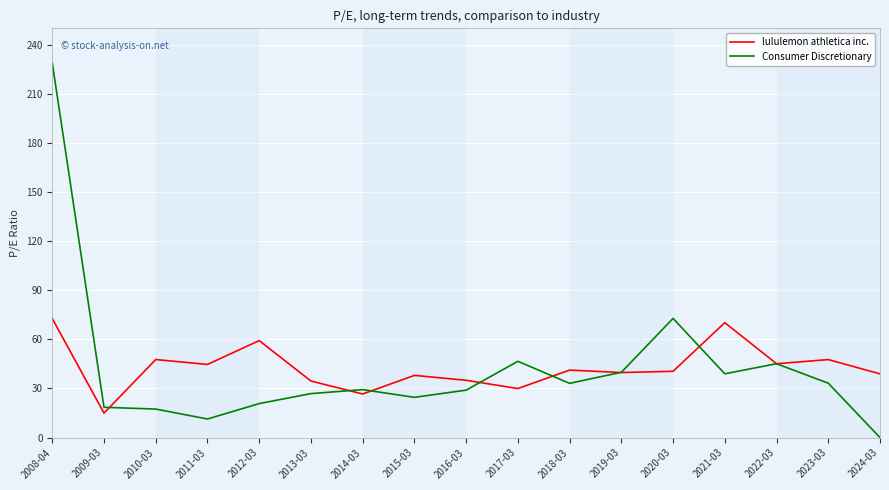

At which label does Consumer Discretionary reach its minimum?

2024-03